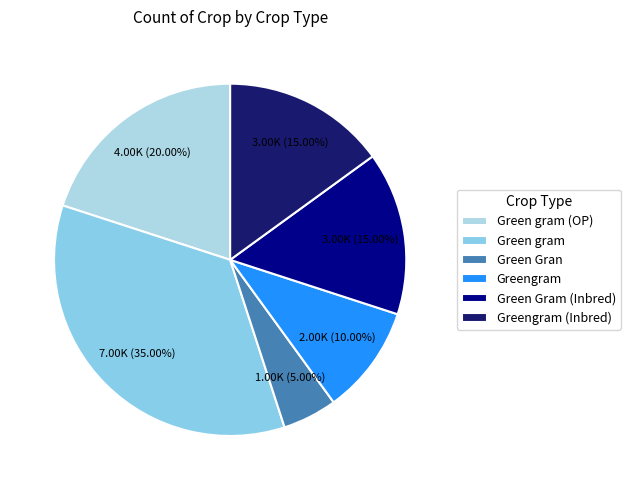

Does Green gram account for over 50% of the chart?

No